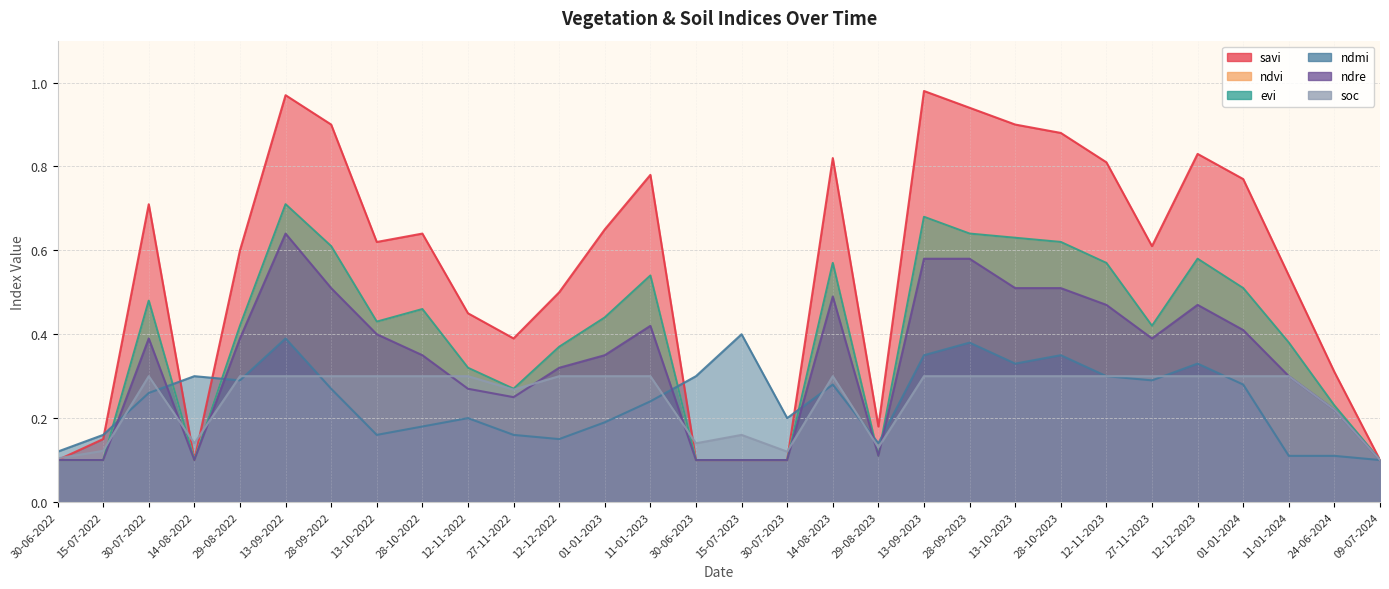

What is the minimum value for ndvi?

0.1